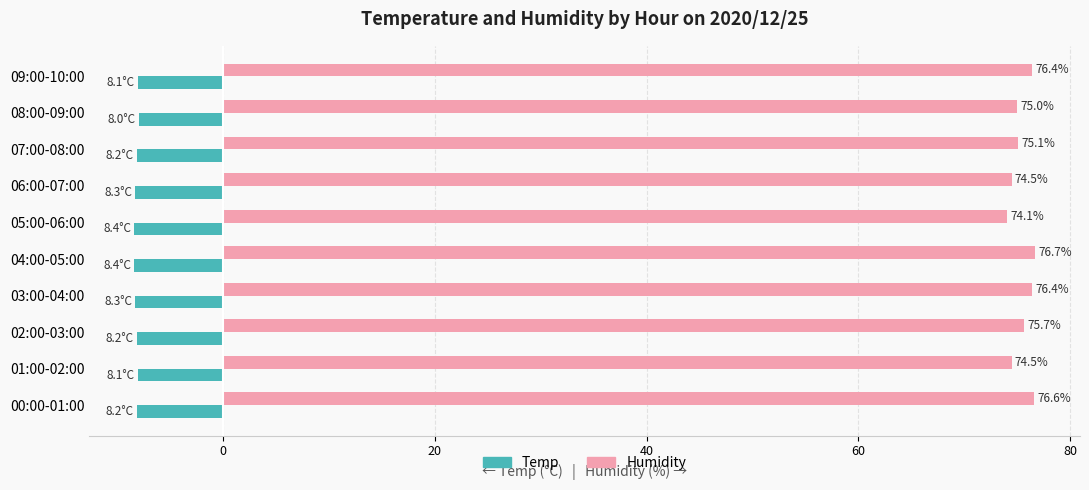

How many Temp values are between -8 and -7?

1